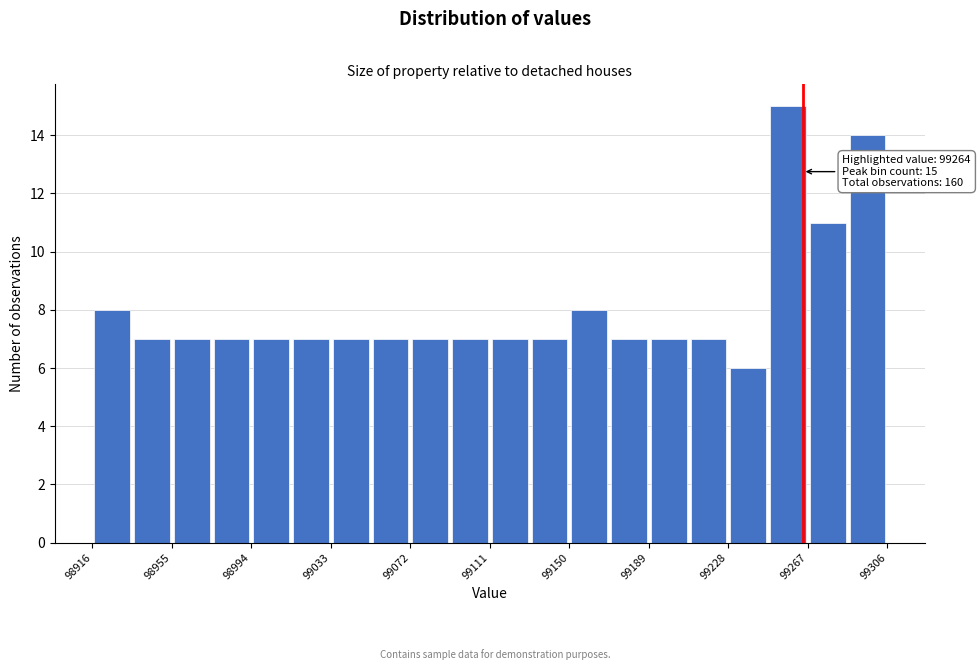

Read against the x-axis, roughly where is the centre of the tallest bar?

99255